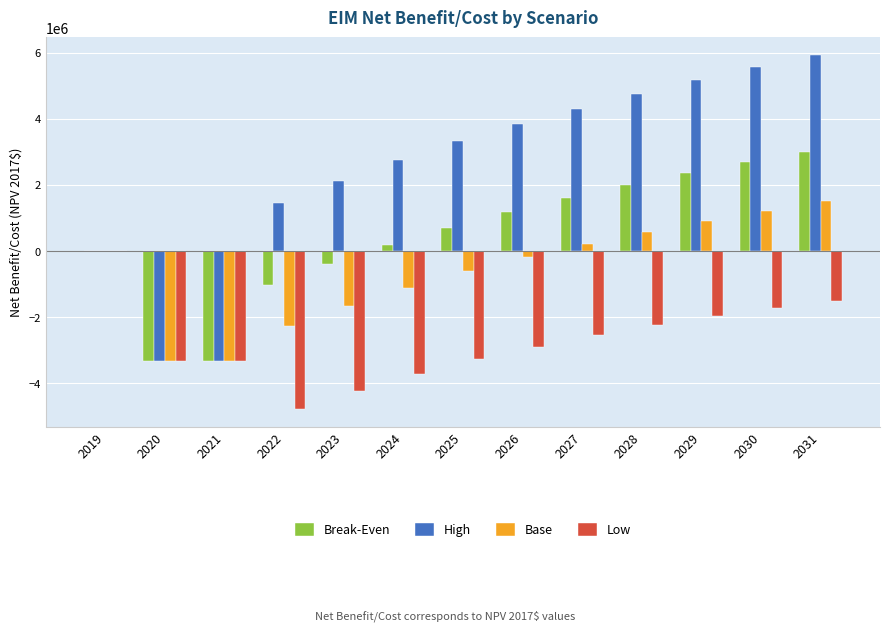

What is the greatest value displayed?

5926419.3